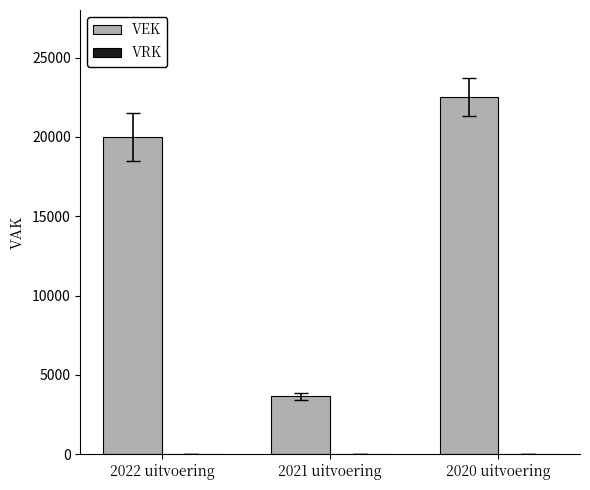

What is the label of the 2nd bar from the right?

2021 uitvoering